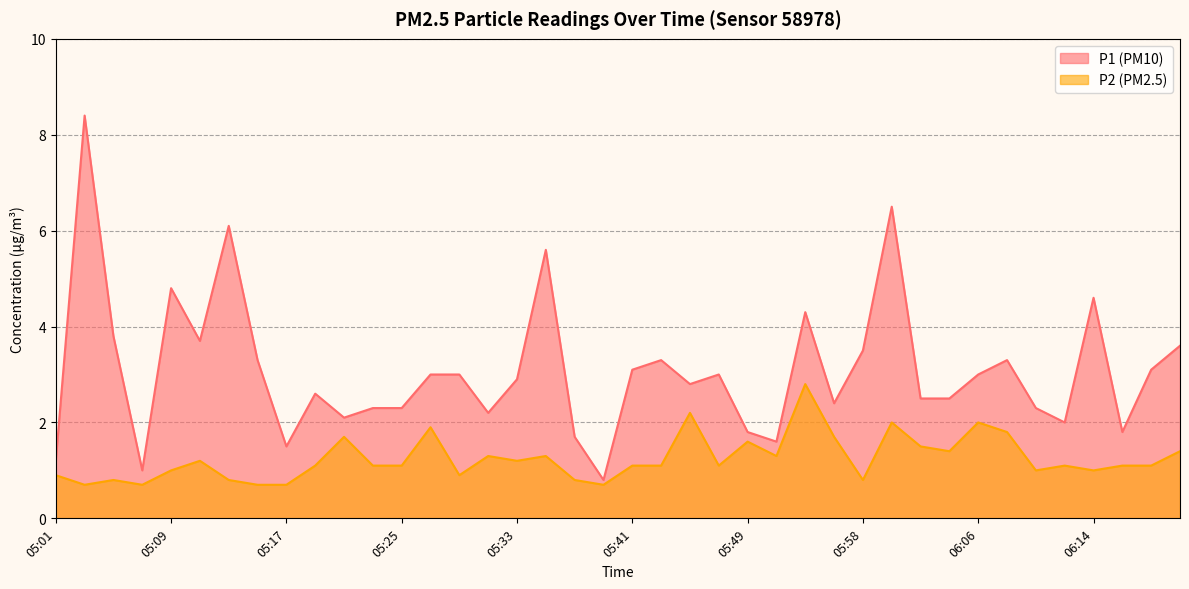

Rank the series by their maximum value, from lowest to highest.

P2, P1